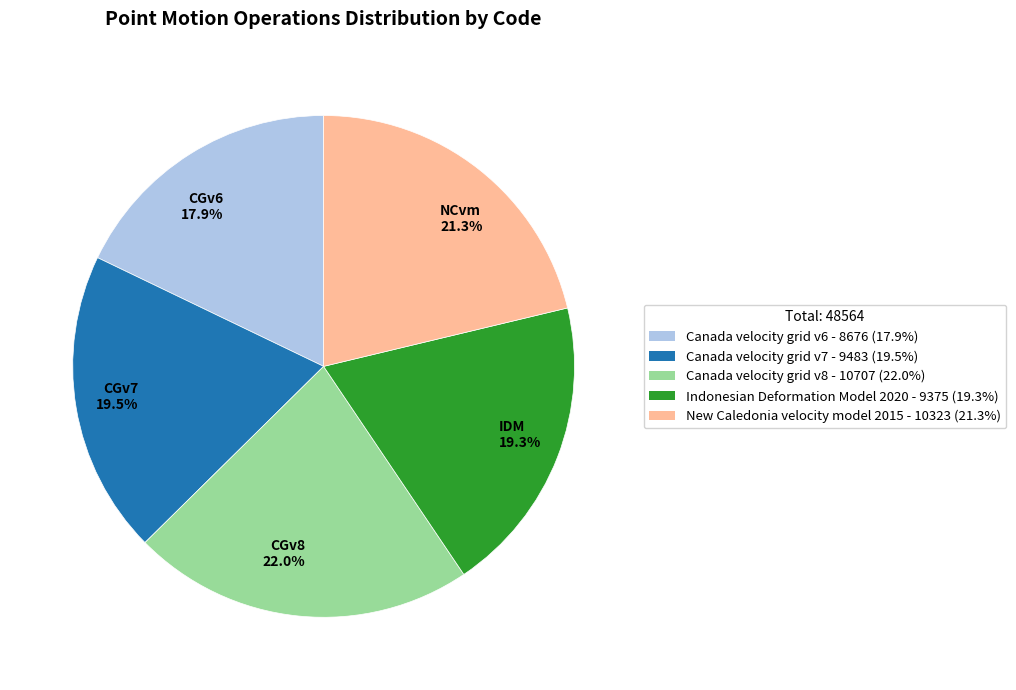

Combined, do CGv8 22.0% and IDM 19.3% account for over 50%?

No